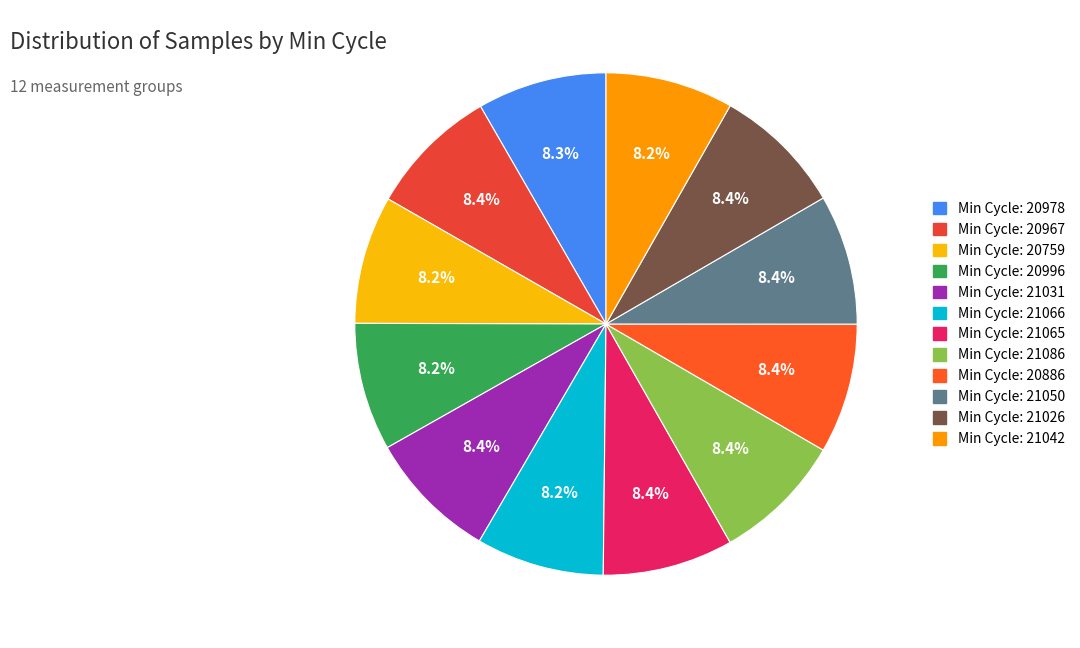

Which category has the biggest portion of the pie?

21086